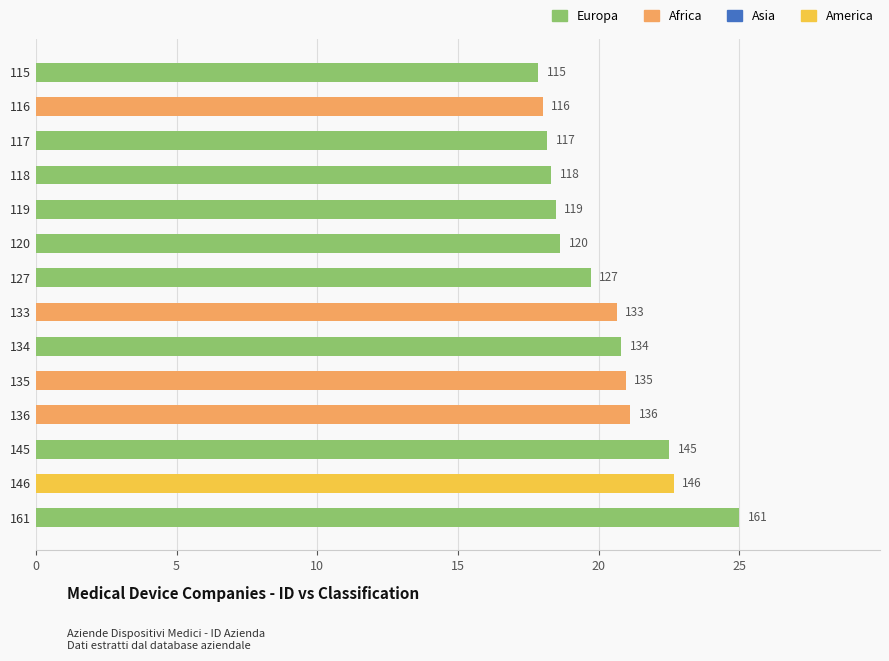

How many bars are there in total?

14